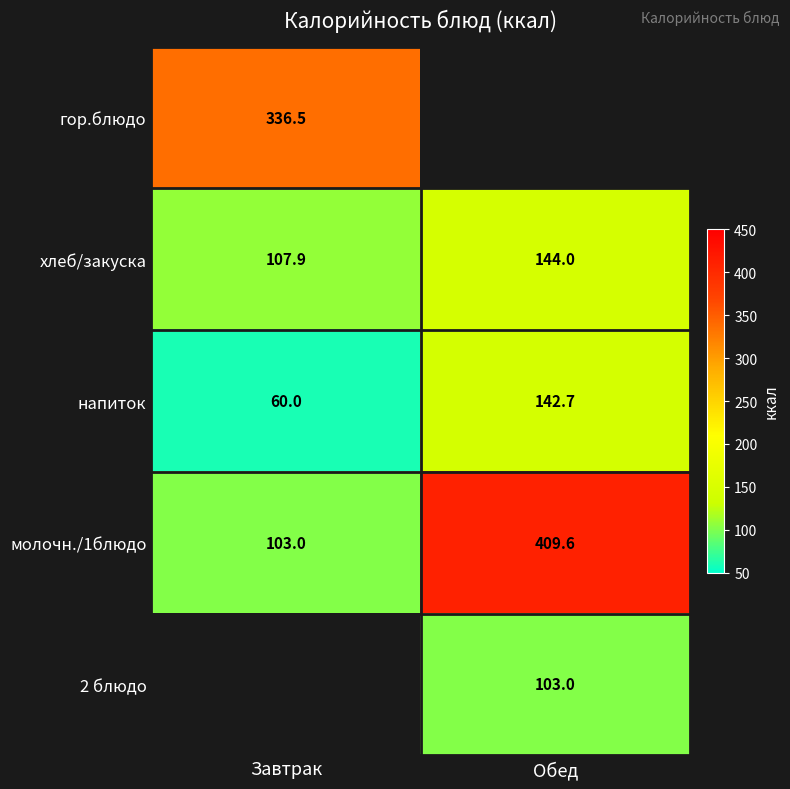

The value of хлеб/закуска at Обед is 248.9. True or false?

False